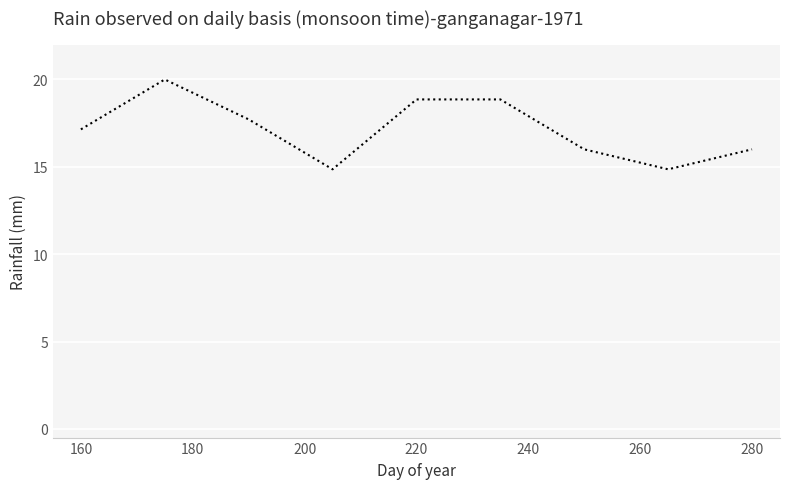

What is the minimum value shown in the chart?

14.9